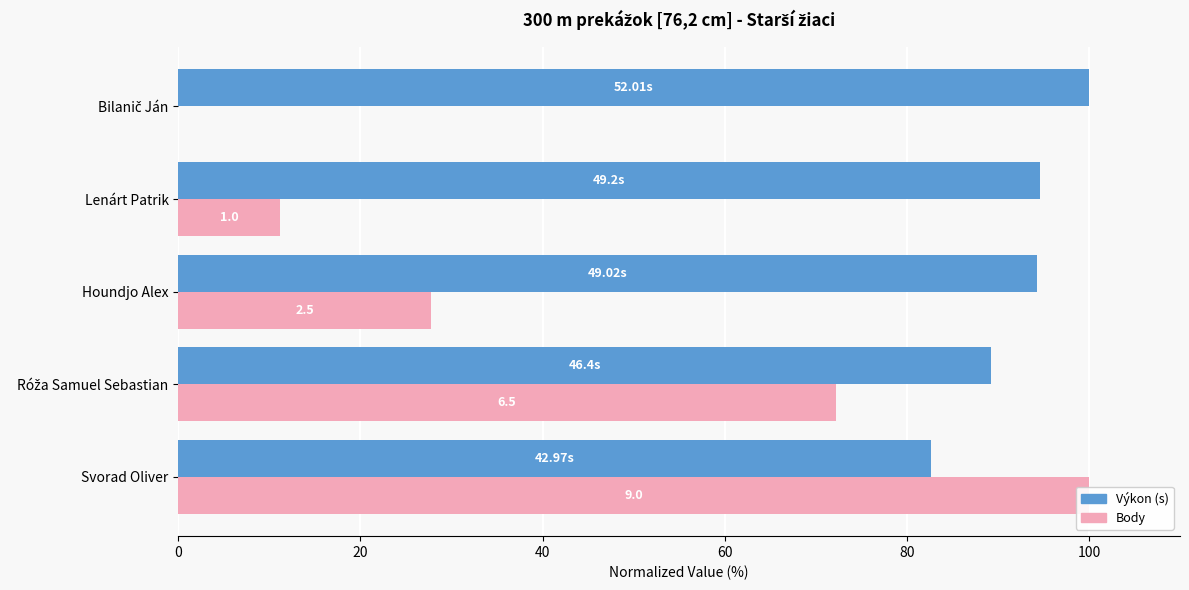

What is the average value of the Body series?

42.2